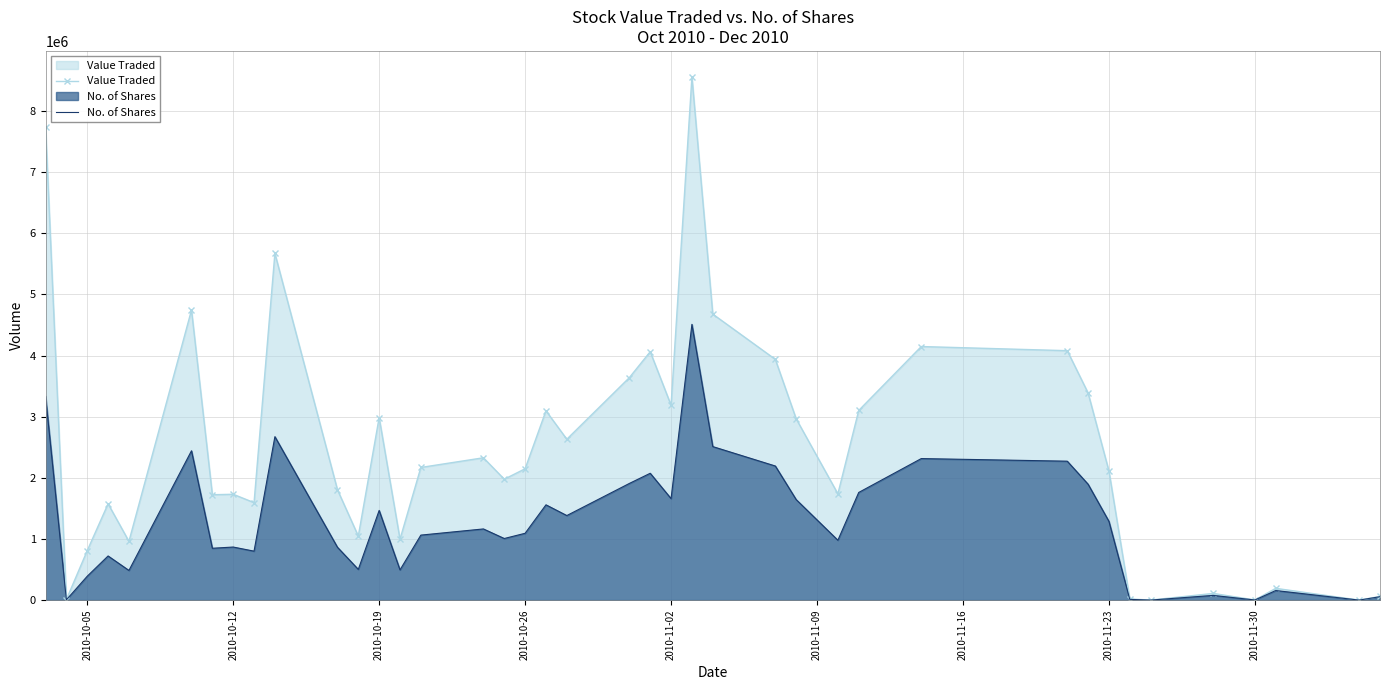

Which series has the largest total across all categories?

Value Traded